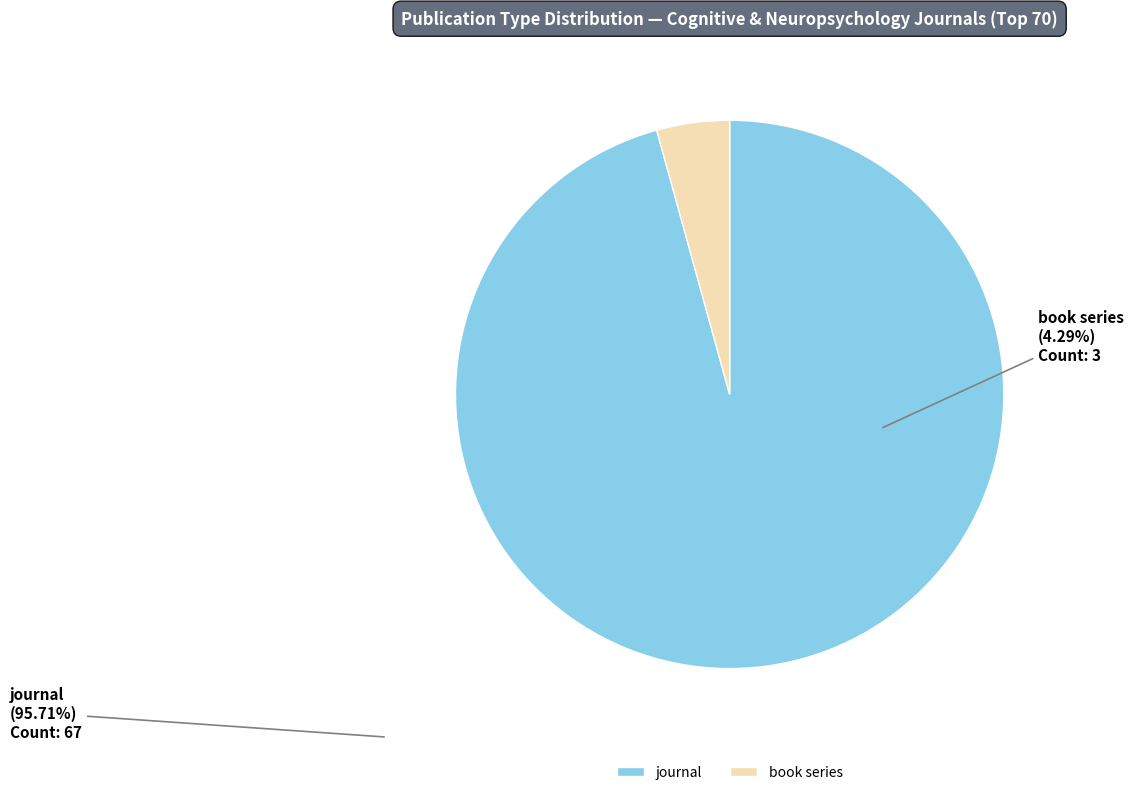

Between journal and book series, which is larger?

journal